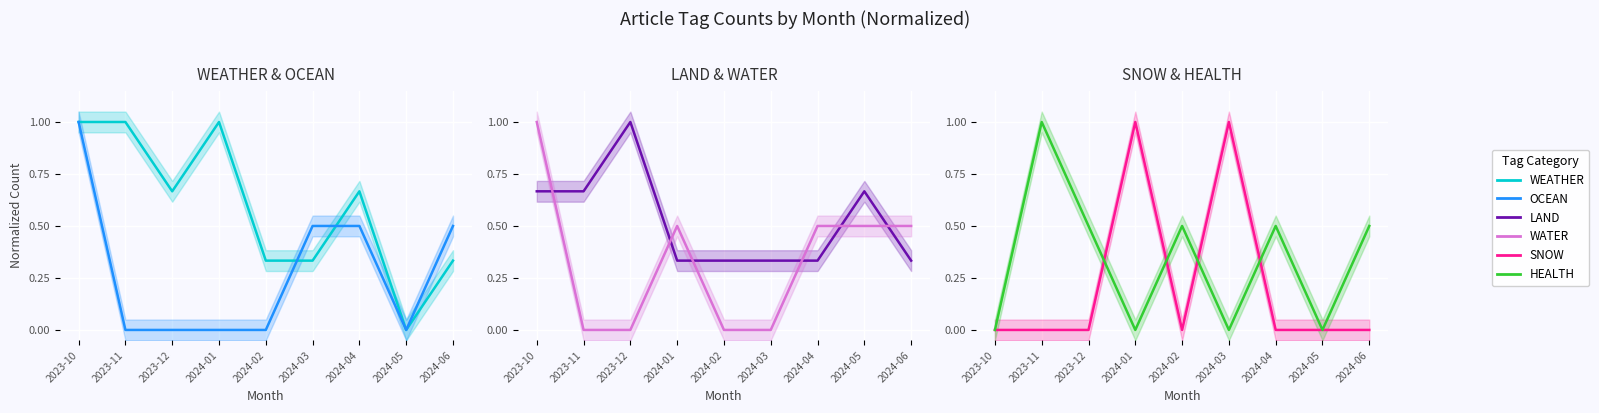

Which category has the lowest value in the LAND series?

2024-01